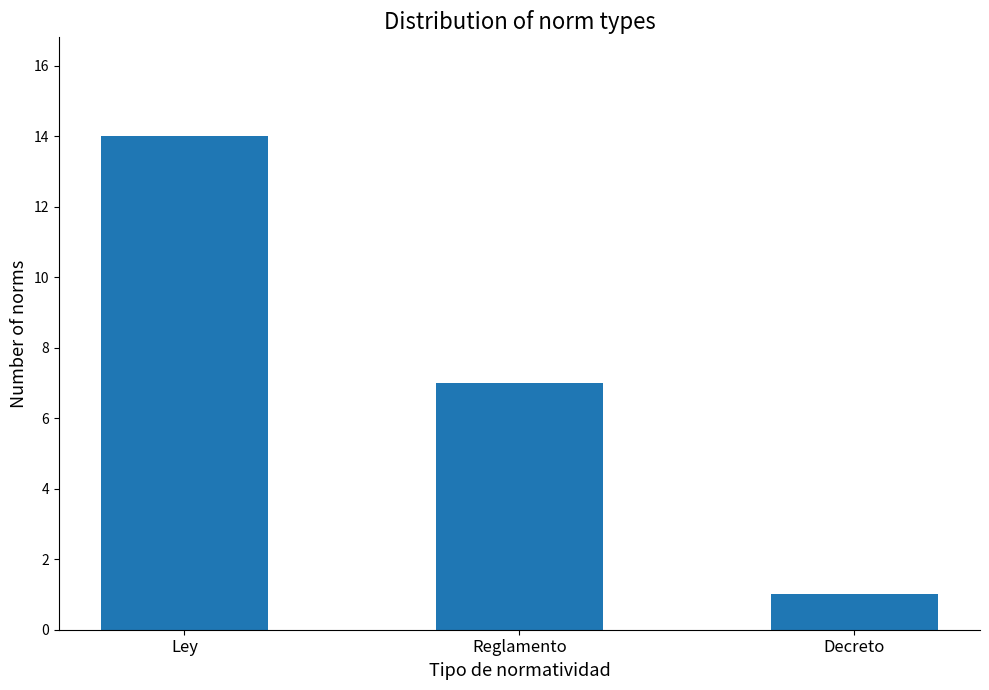

What is the difference between the values at Reglamento and Ley?

7